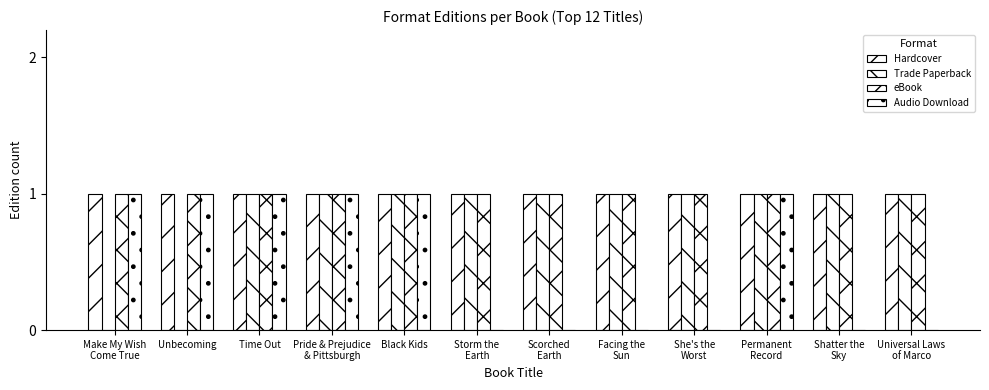

Are the bars grouped side by side (vs. stacked)?

Yes